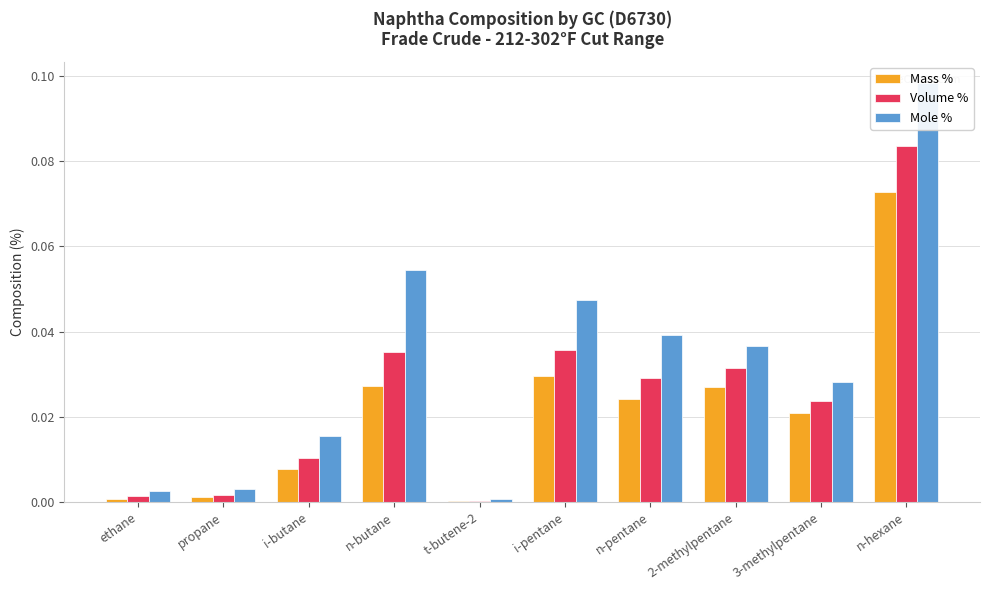

Rank the series at 2-methylpentane from lowest to highest value.

Mass %, Volume %, Mole %